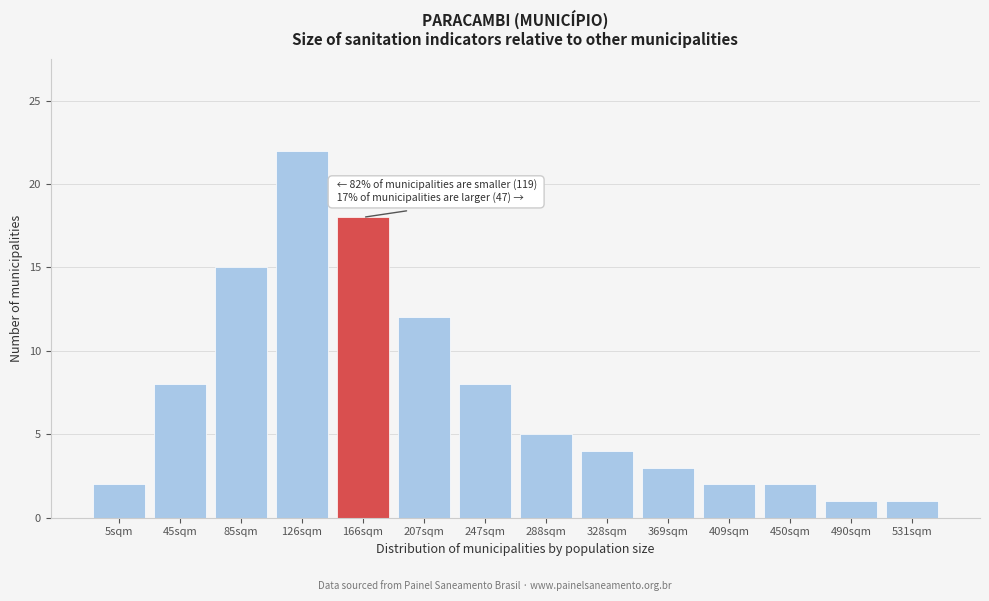

Reading right to left, transcribe all the data shown in this chart.

531sqm=1	490sqm=1	450sqm=2	409sqm=2	369sqm=3	328sqm=4	288sqm=5	247sqm=8	207sqm=12	166sqm=18	126sqm=22	85sqm=15	45sqm=8	5sqm=2